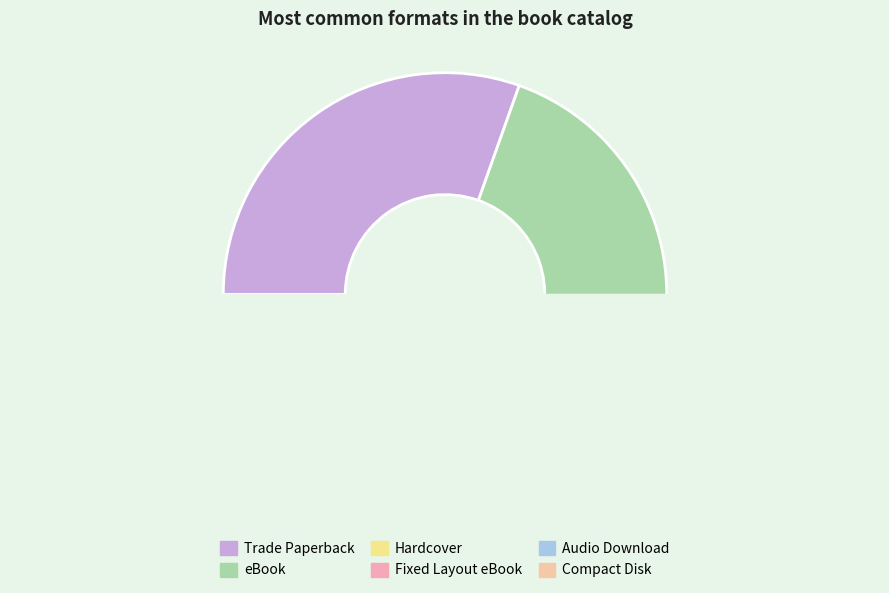

How many segments does this pie chart have?

6